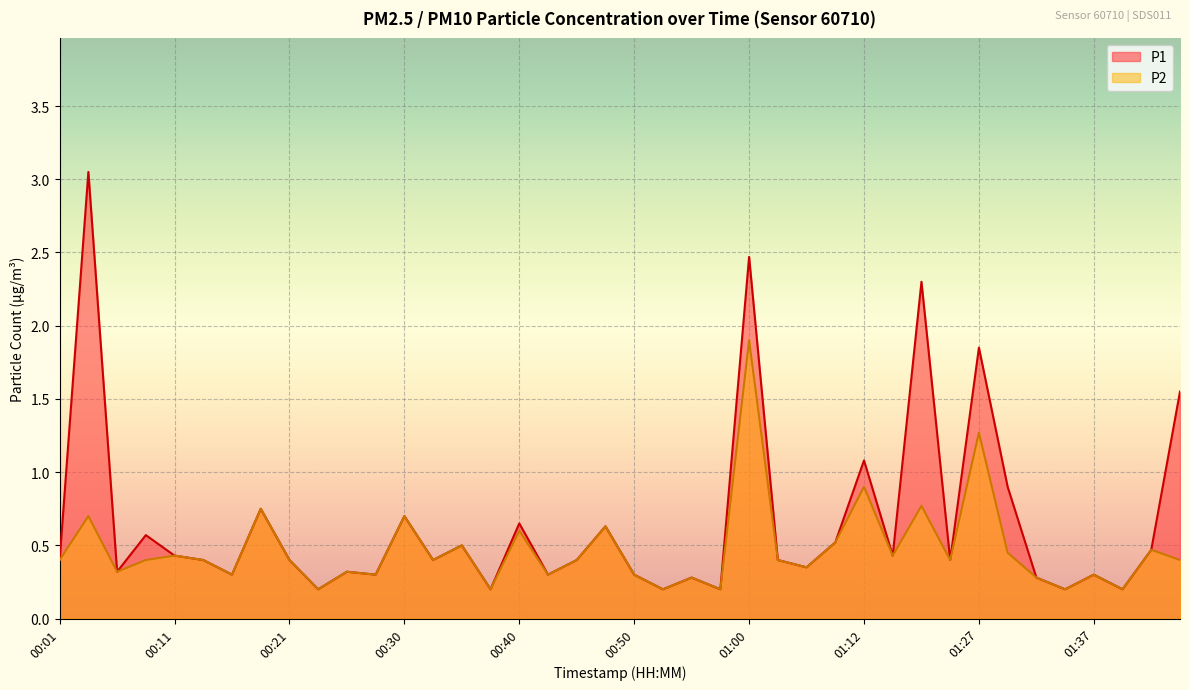

Between 01:20 and 00:33, which is larger?

01:20